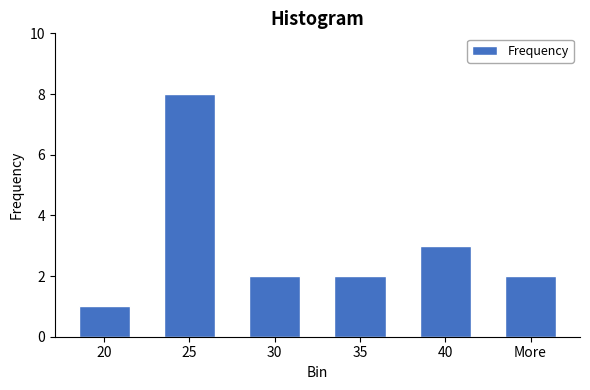

Reading right to left, list all the values displayed in this chart.

2	3	2	2	8	1